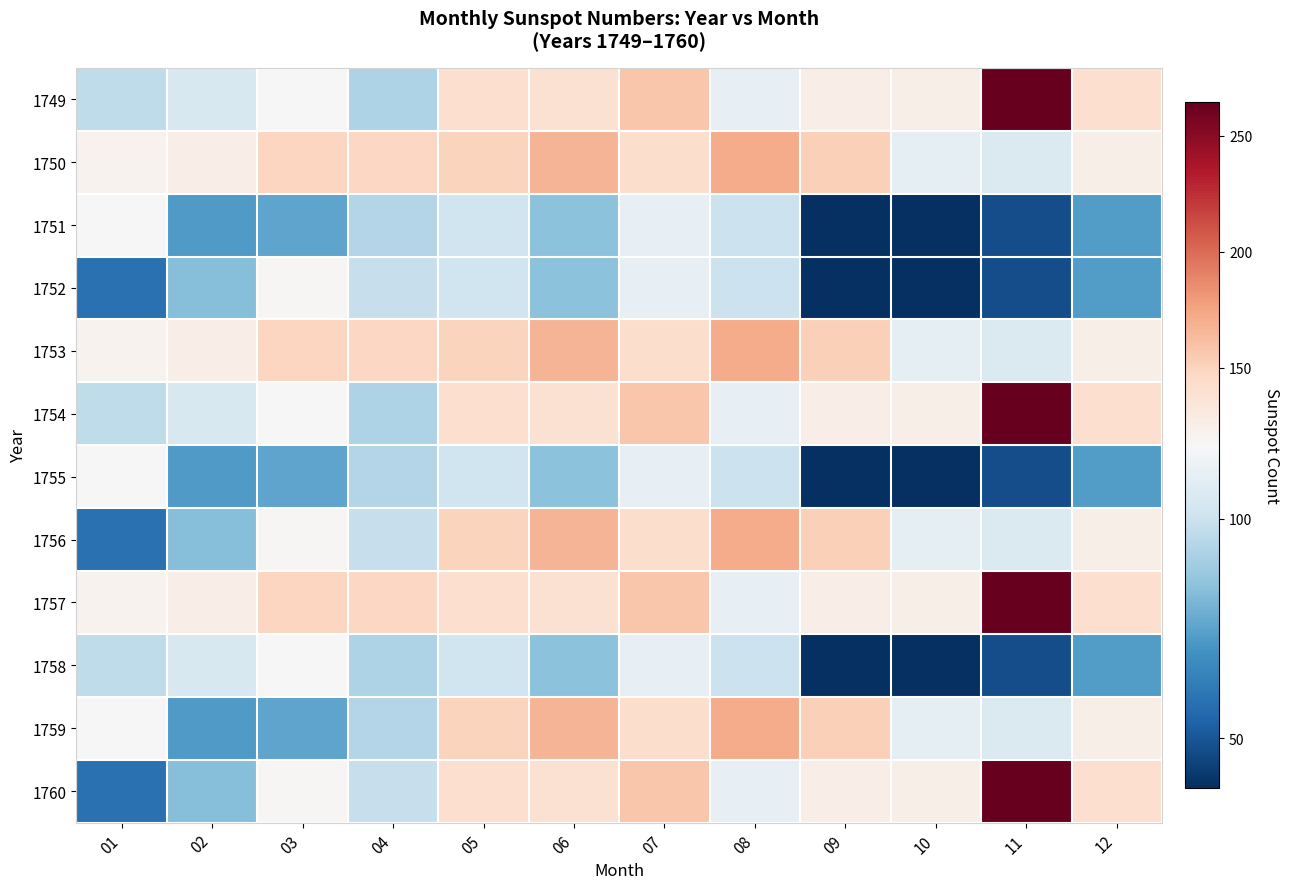

What is the greatest value displayed?

264.3